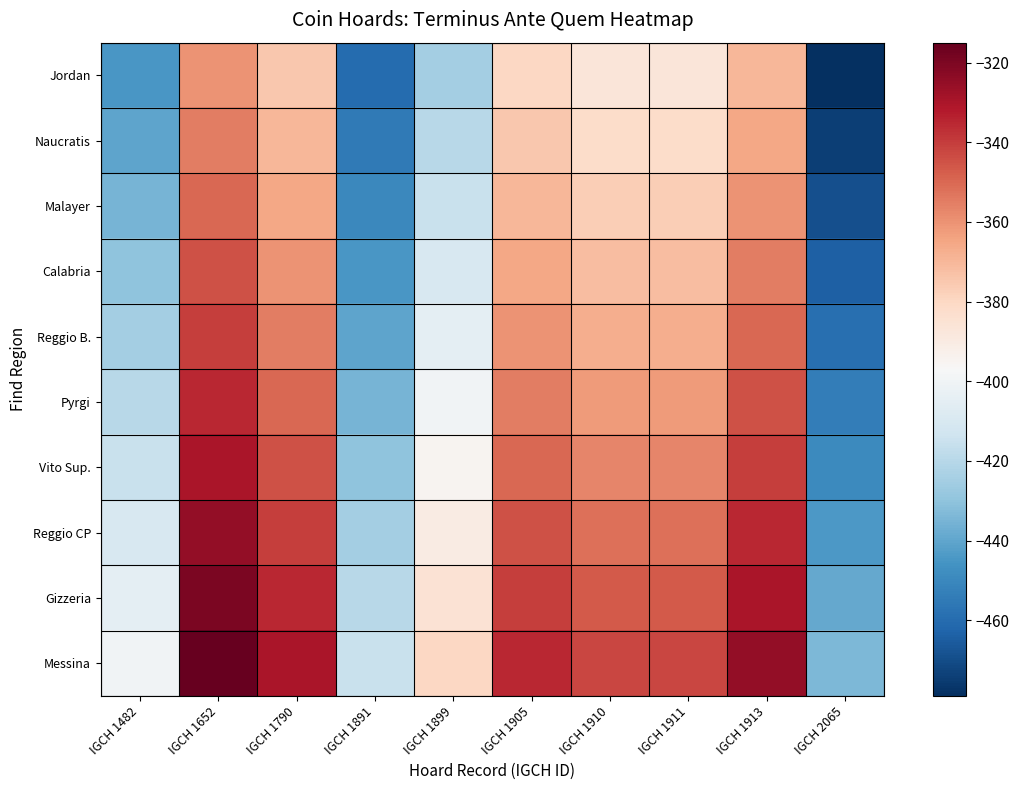

At which category does the chart reach its minimum across all series?

IGCH 2065